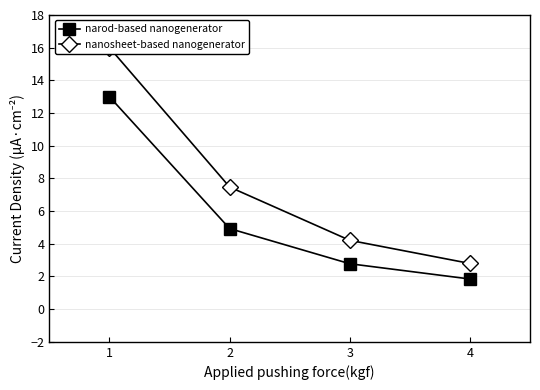

True or false: nanosheet-based nanogenerator and narod-based nanogenerator cross at least once.

False